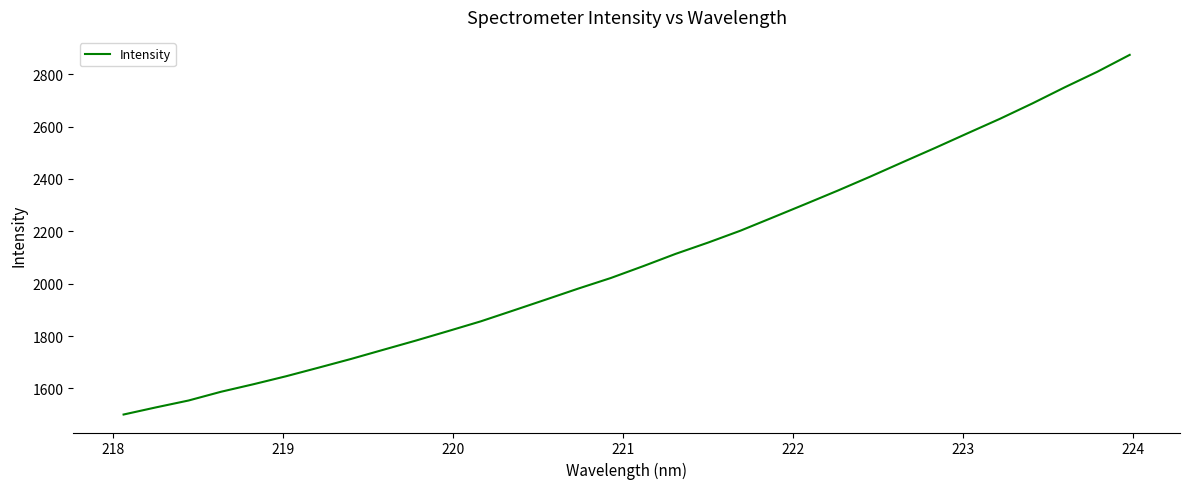

What is the greatest value displayed?

2873.9